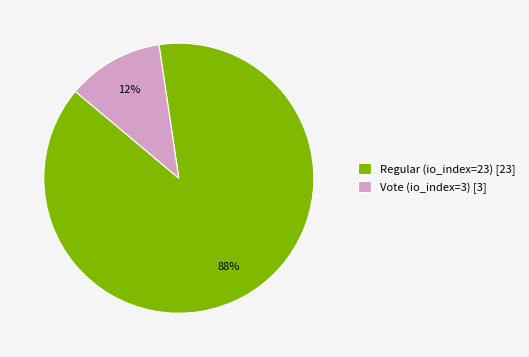

True or false: Regular (io_index=23) accounts for 77% of the total.

False